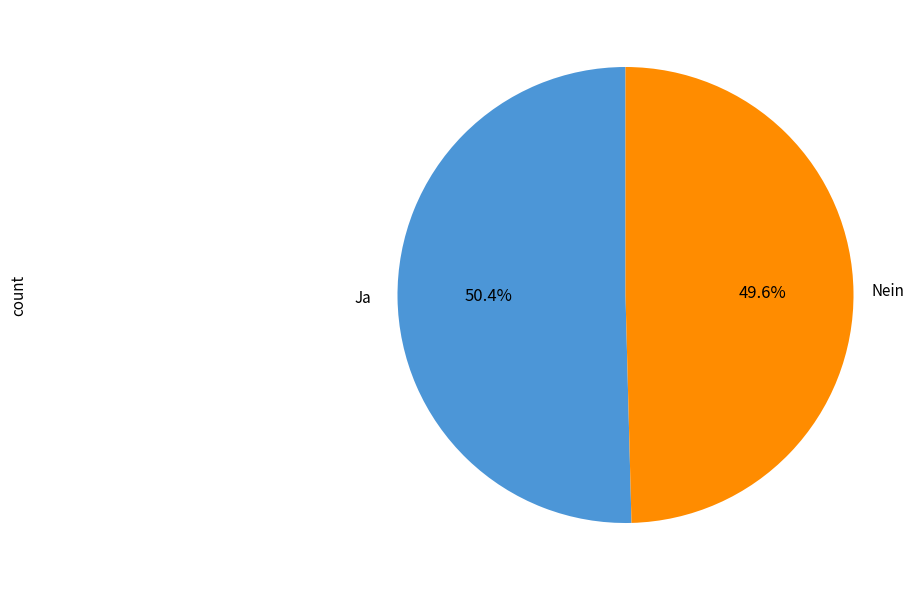

Is there any slice that represents more than half of the pie?

Yes